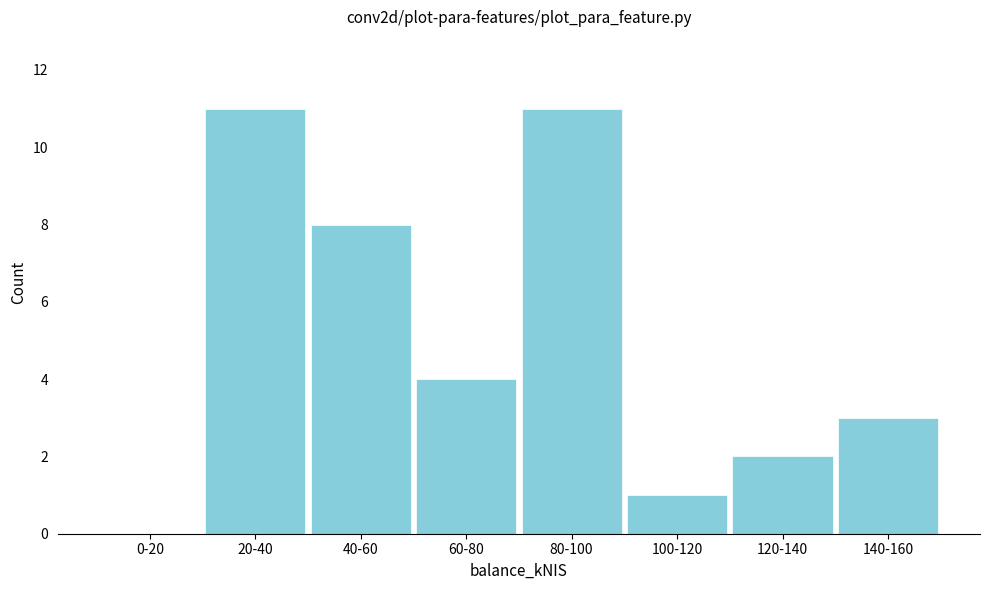

Reading right to left, transcribe all the data shown in this chart.

140-160=3	120-140=2	100-120=1	80-100=11	60-80=4	40-60=8	20-40=11	0-20=0